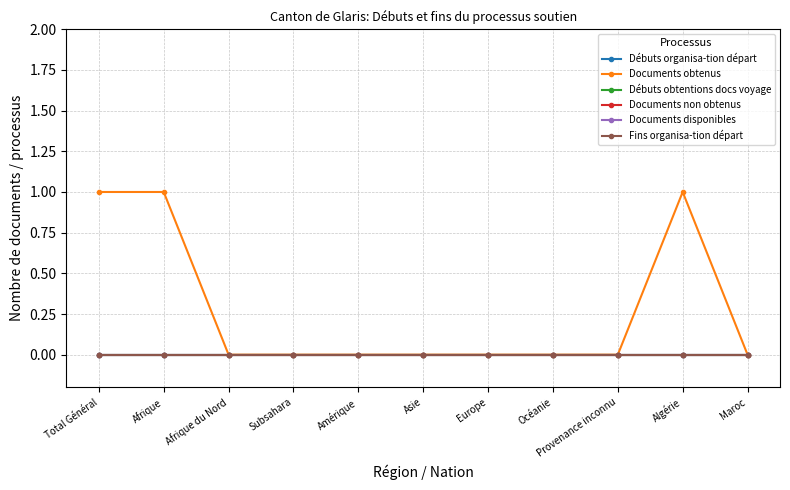

The Fins organisa-tion départ series shows 0 at Asie. True or false?

True